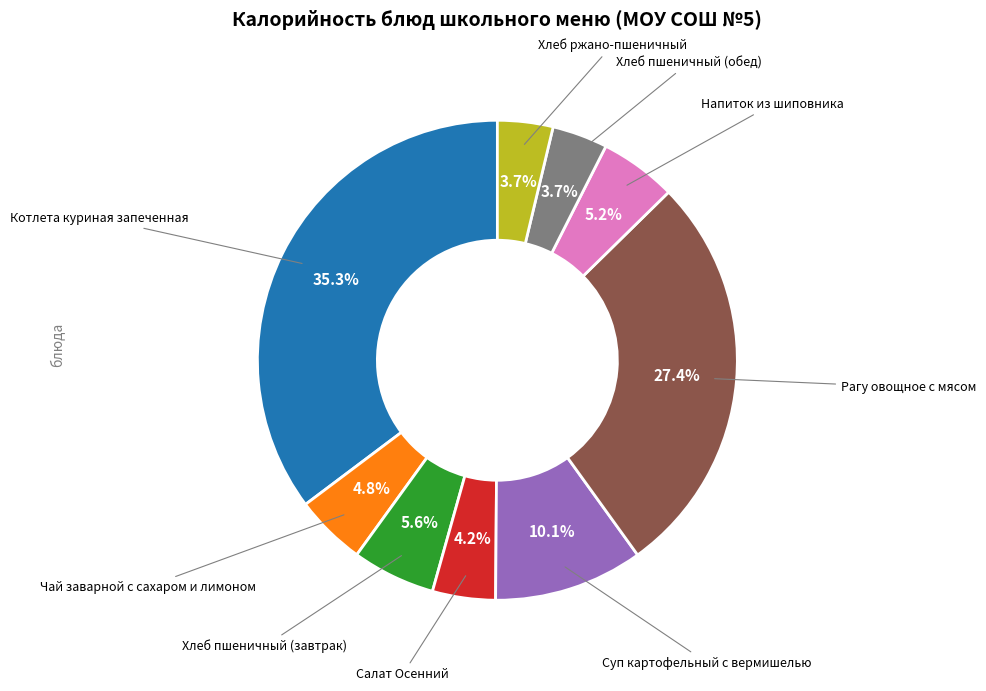

Is there any slice that represents more than half of the pie?

No